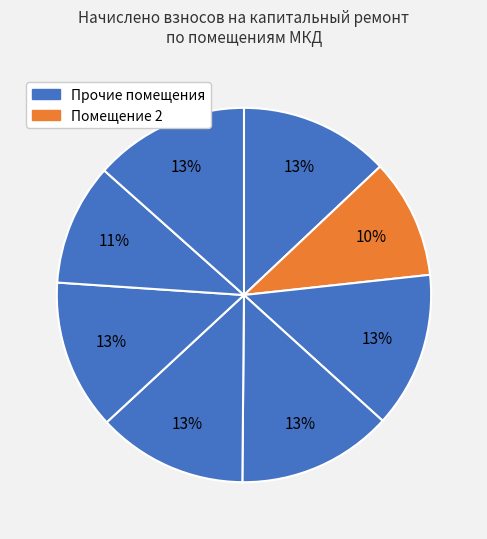

Rank the categories by value from highest to lowest.

3, 4, 8, 1, 5, 6, 7, 2